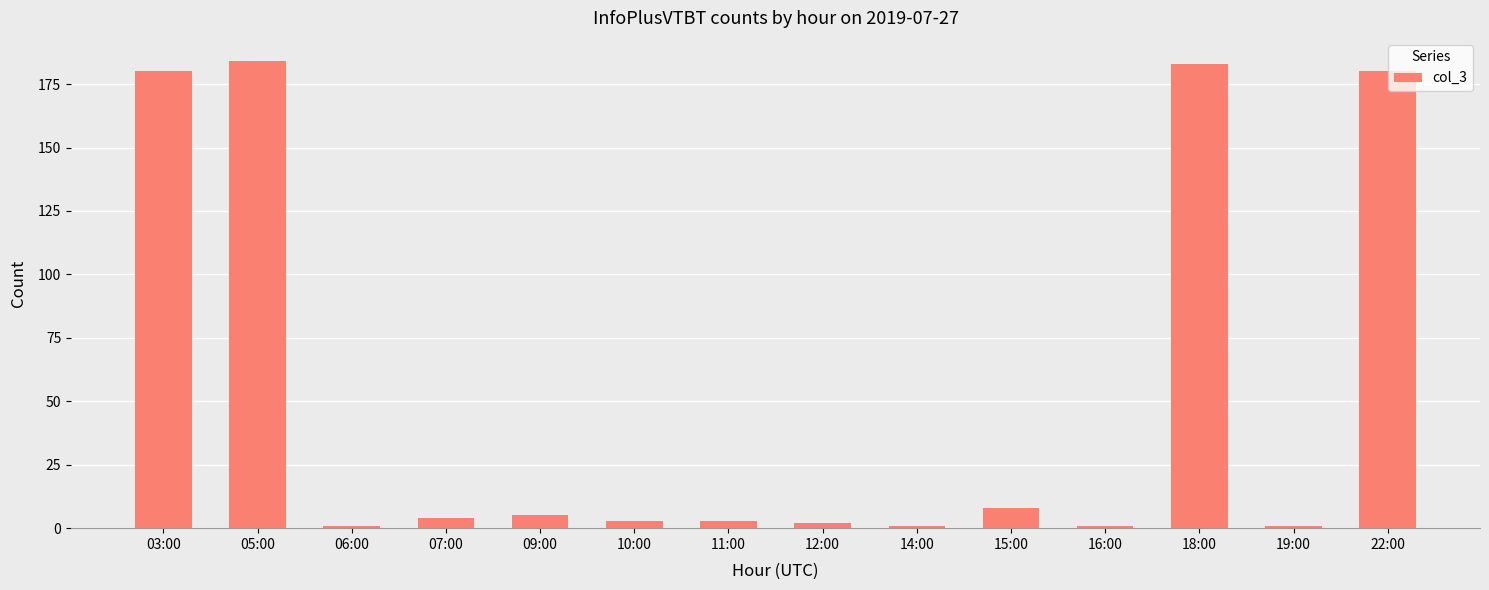

Is it true that the value at 05:00 is 282?

False